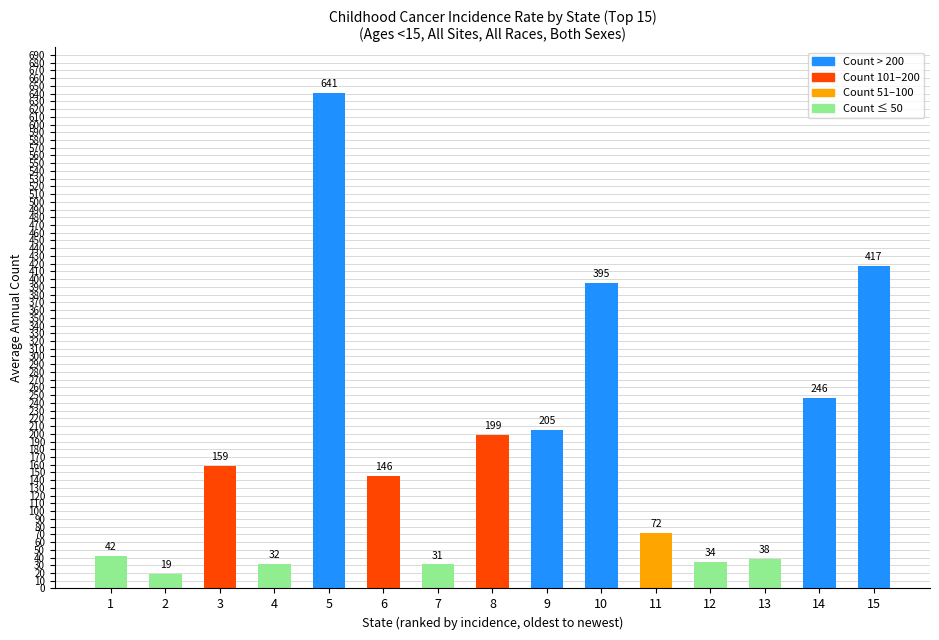

What is the change in value from 5 to 15?

-224